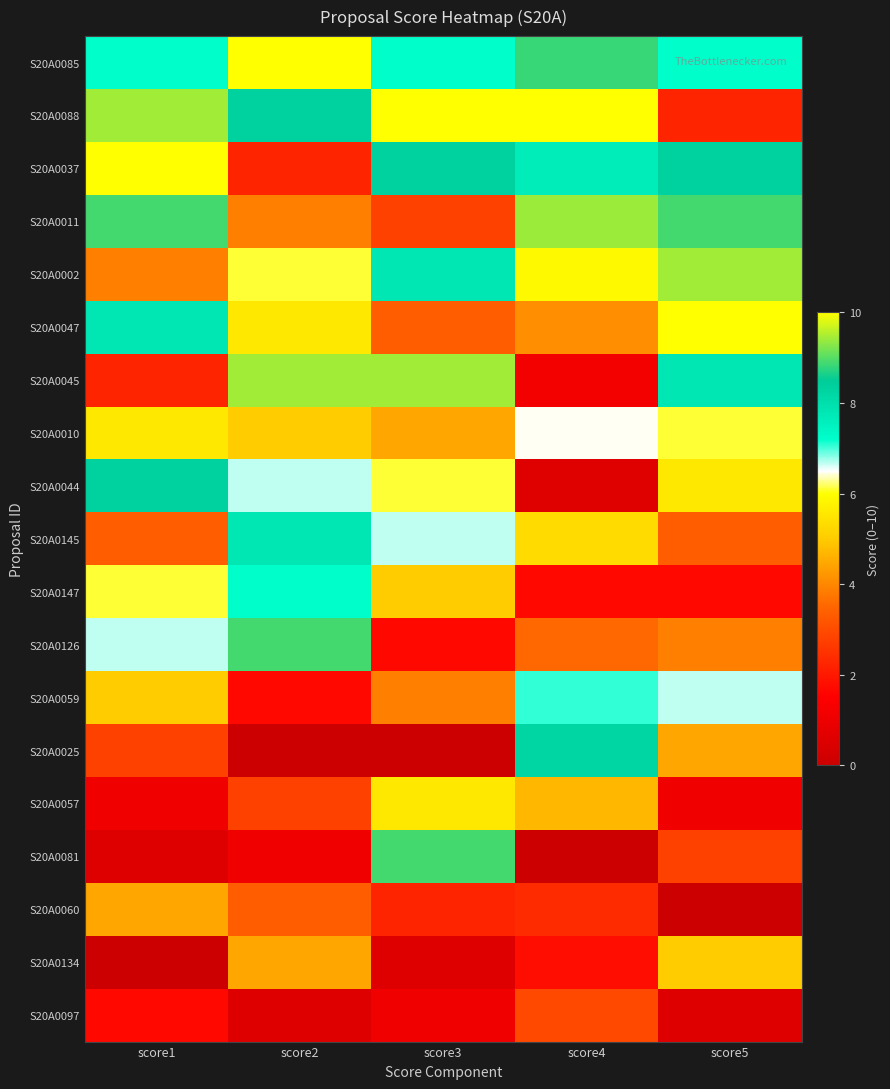

Which has a higher value, score4 or score2?

score2